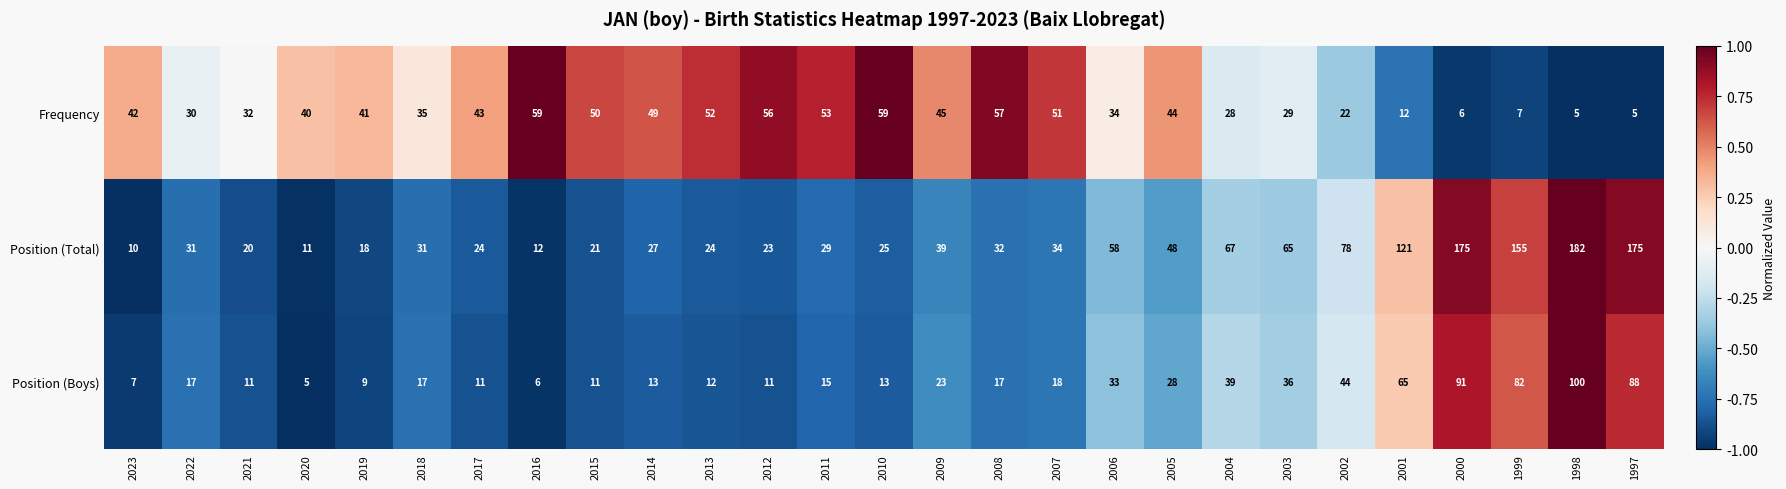

What is the smallest value displayed?

5